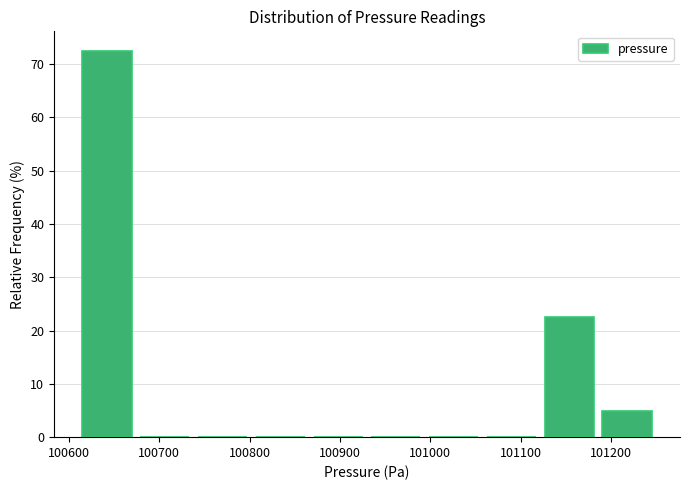

How tall is the bar that spans 101190 to 101250 on the x-axis? Neither the bar edges nor the heights are printed on the chart, so give them approximately, as read against the axes.

5